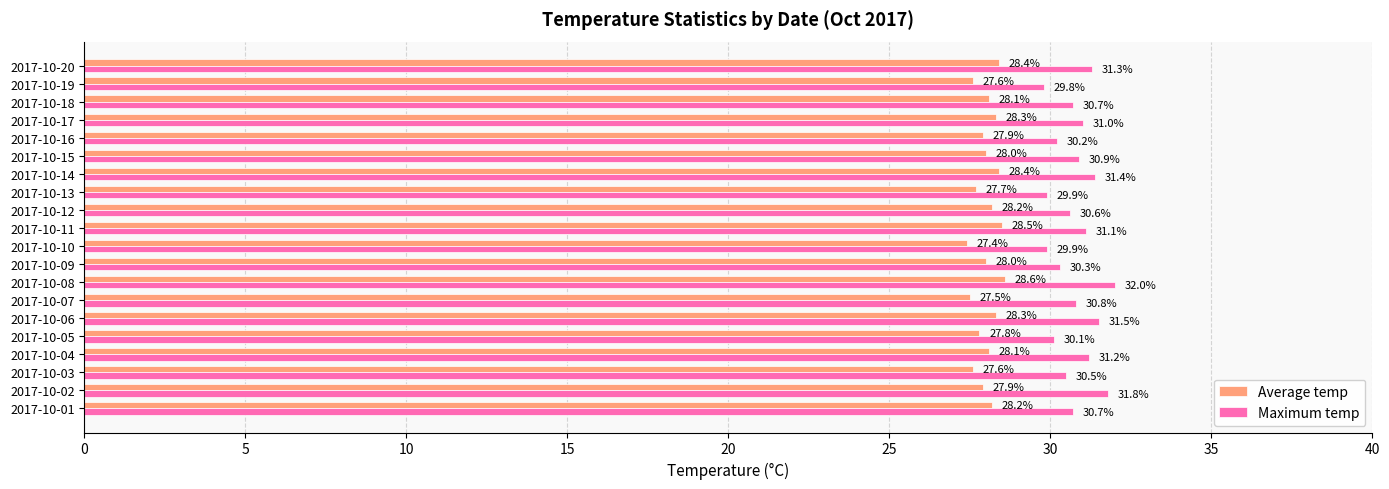

Which series has the largest total across all categories?

Maximum temp